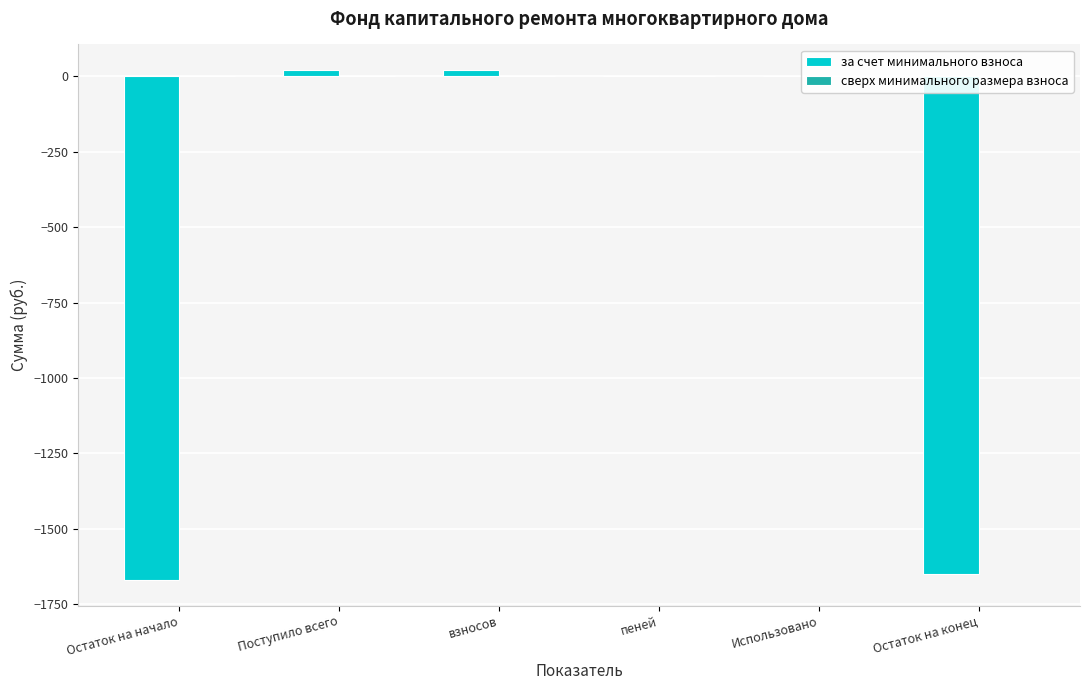

What is the greatest value displayed?

21.1